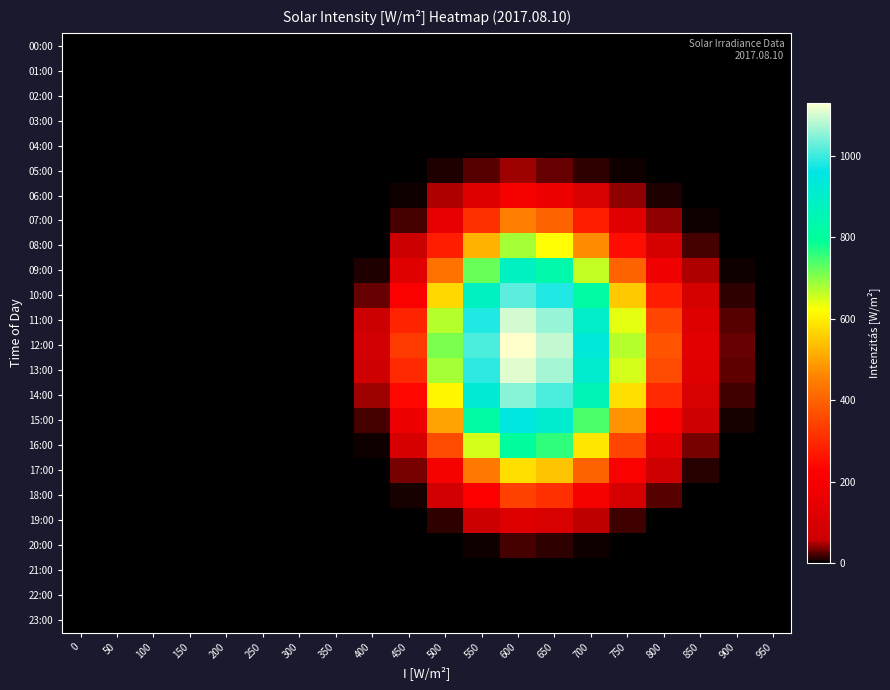

Reading left to right, transcribe all the data shown in this chart.

00:00: 0=0	50=0	100=0	150=0	200=0	250=0	300=0	350=0	400=0	450=0	500=0	550=0	600=0	650=0	700=0	750=0	800=0	850=0	900=0	950=0
01:00: 0=0	50=0	100=0	150=0	200=0	250=0	300=0	350=0	400=0	450=0	500=0	550=0	600=0	650=0	700=0	750=0	800=0	850=0	900=0	950=0
02:00: 0=0	50=0	100=0	150=0	200=0	250=0	300=0	350=0	400=0	450=0	500=0	550=0	600=0	650=0	700=0	750=0	800=0	850=0	900=0	950=0
03:00: 0=0	50=0	100=0	150=0	200=0	250=0	300=0	350=0	400=0	450=0	500=0	550=0	600=0	650=0	700=0	750=0	800=0	850=0	900=0	950=0
04:00: 0=0	50=0	100=0	150=0	200=0	250=0	300=0	350=0	400=0	450=0	500=0	550=0	600=0	650=0	700=0	750=0	800=0	850=0	900=0	950=0
05:00: 0=0	50=0	100=0	150=0	200=0	250=0	300=0	350=0	400=0	450=0	500=10	550=25	600=45	650=30	700=15	750=5	800=0	850=0	900=0	950=0
06:00: 0=0	50=0	100=0	150=0	200=0	250=0	300=0	350=0	400=0	450=5	500=50	550=120	600=200	650=170	700=100	750=40	800=10	850=0	900=0	950=0
07:00: 0=0	50=0	100=0	150=0	200=0	250=0	300=0	350=0	400=0	450=20	500=150	550=310	600=450	650=400	700=280	750=130	800=40	850=5	900=0	950=0
08:00: 0=0	50=0	100=0	150=0	200=0	250=0	300=0	350=0	400=0	450=60	500=280	550=520	600=680	650=620	700=470	750=250	800=90	850=20	900=0	950=0
09:00: 0=0	50=0	100=0	150=0	200=0	250=0	300=0	350=0	400=10	450=130	500=430	550=720	600=880	650=830	700=660	750=400	800=180	850=50	900=5	950=0
10:00: 0=0	50=0	100=0	150=0	200=0	250=0	300=0	350=0	400=30	450=210	500=570	550=880	600=1020	650=980	700=810	750=550	800=280	850=90	900=15	950=0
11:00: 0=0	50=0	100=0	150=0	200=0	250=0	300=0	350=0	400=60	450=290	500=670	550=980	600=1100	650=1060	700=900	750=640	800=350	850=120	900=25	950=0
12:00: 0=0	50=0	100=0	150=0	200=0	250=0	300=0	350=0	400=80	450=330	500=710	550=1010	600=1130	650=1090	700=930	750=670	800=375	850=135	900=30	950=0
13:00: 0=0	50=0	100=0	150=0	200=0	250=0	300=0	350=0	400=70	450=300	500=680	550=990	600=1110	650=1070	700=910	750=650	800=360	850=125	900=27	950=0
14:00: 0=0	50=0	100=0	150=0	200=0	250=0	300=0	350=0	400=45	450=240	500=610	550=920	600=1050	650=1010	700=850	750=580	800=300	850=100	900=18	950=0
15:00: 0=0	50=0	100=0	150=0	200=0	250=0	300=0	350=0	400=20	450=170	500=500	550=810	600=950	650=910	700=740	750=480	800=220	850=65	900=8	950=0
16:00: 0=0	50=0	100=0	150=0	200=0	250=0	300=0	350=0	400=5	450=95	500=360	550=650	600=800	650=760	700=590	750=350	800=140	850=35	900=2	950=0
17:00: 0=0	50=0	100=0	150=0	200=0	250=0	300=0	350=0	400=0	450=35	500=200	550=440	600=580	650=545	700=400	750=210	800=70	850=12	900=0	950=0
18:00: 0=0	50=0	100=0	150=0	200=0	250=0	300=0	350=0	400=0	450=8	500=80	550=220	600=340	650=310	700=200	750=90	800=25	850=2	900=0	950=0
19:00: 0=0	50=0	100=0	150=0	200=0	250=0	300=0	350=0	400=0	450=0	500=15	550=60	600=120	650=100	700=55	750=18	800=2	850=0	900=0	950=0
20:00: 0=0	50=0	100=0	150=0	200=0	250=0	300=0	350=0	400=0	450=0	500=0	550=5	600=20	650=15	700=6	750=0	800=0	850=0	900=0	950=0
21:00: 0=0	50=0	100=0	150=0	200=0	250=0	300=0	350=0	400=0	450=0	500=0	550=0	600=0	650=0	700=0	750=0	800=0	850=0	900=0	950=0
22:00: 0=0	50=0	100=0	150=0	200=0	250=0	300=0	350=0	400=0	450=0	500=0	550=0	600=0	650=0	700=0	750=0	800=0	850=0	900=0	950=0
23:00: 0=0	50=0	100=0	150=0	200=0	250=0	300=0	350=0	400=0	450=0	500=0	550=0	600=0	650=0	700=0	750=0	800=0	850=0	900=0	950=0